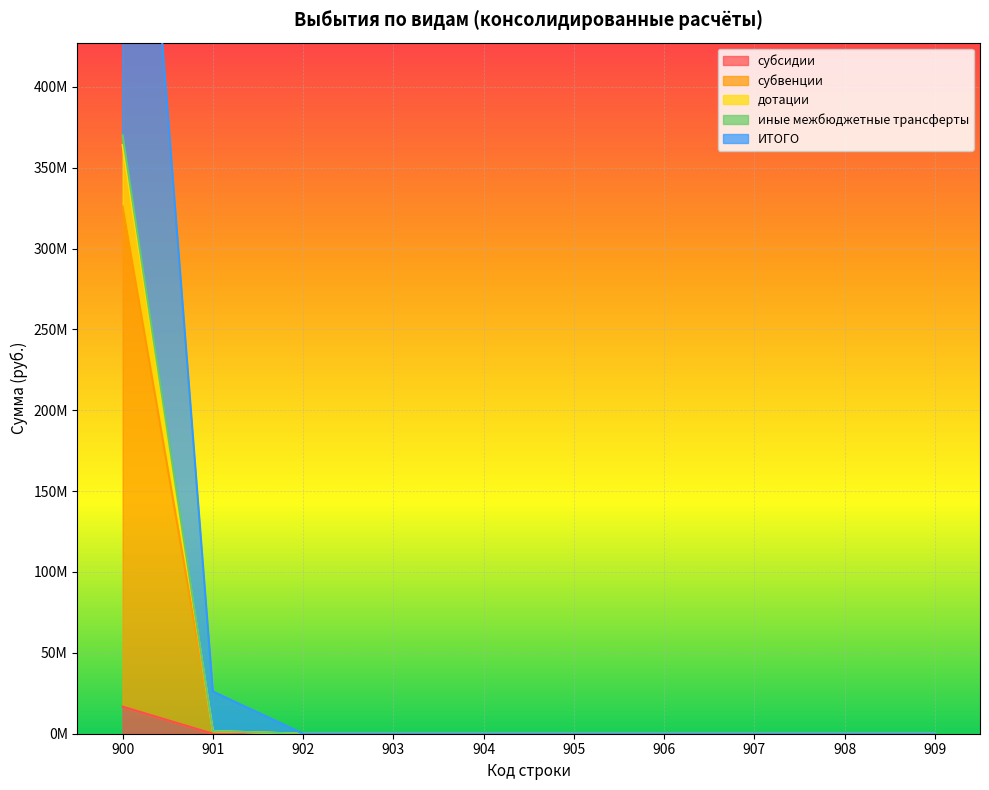

How many positive values does the ИТОГО series have?

2